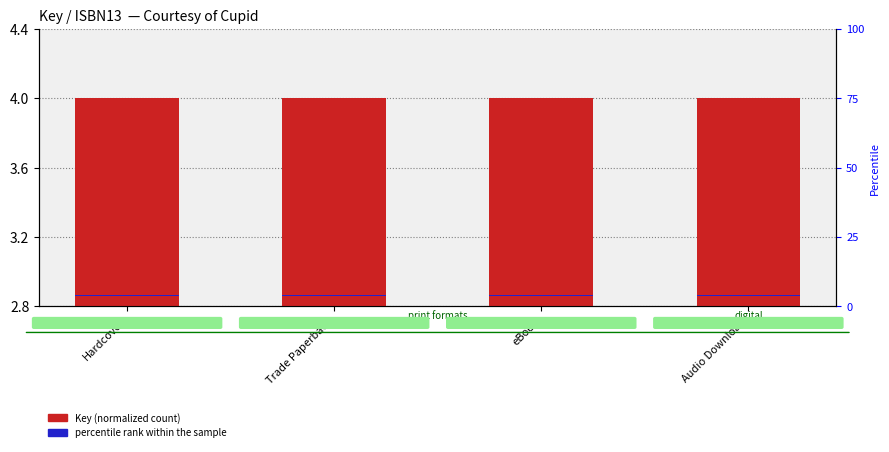

Is the value of Key (normalized) at Audio Download greater than the value of percentile rank within the sample at eBook?

Yes